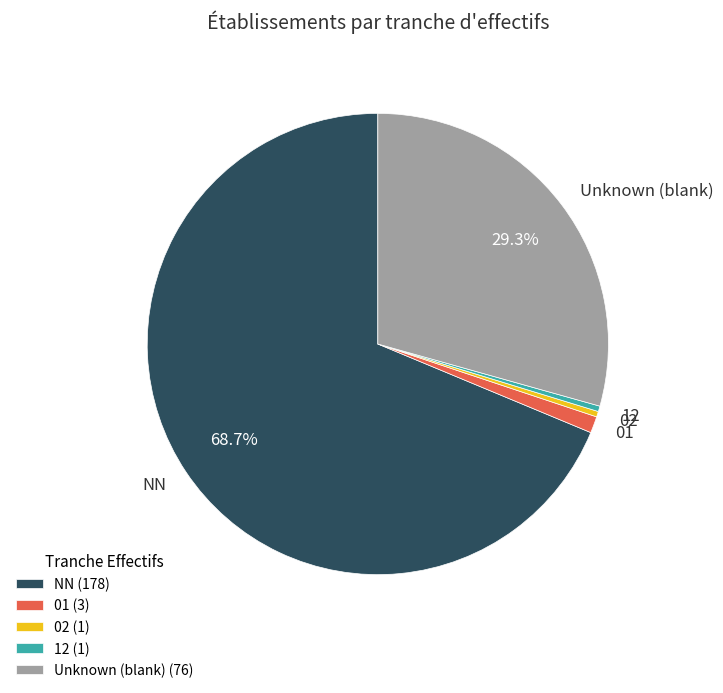

Which has a higher value, 02 or NN?

NN